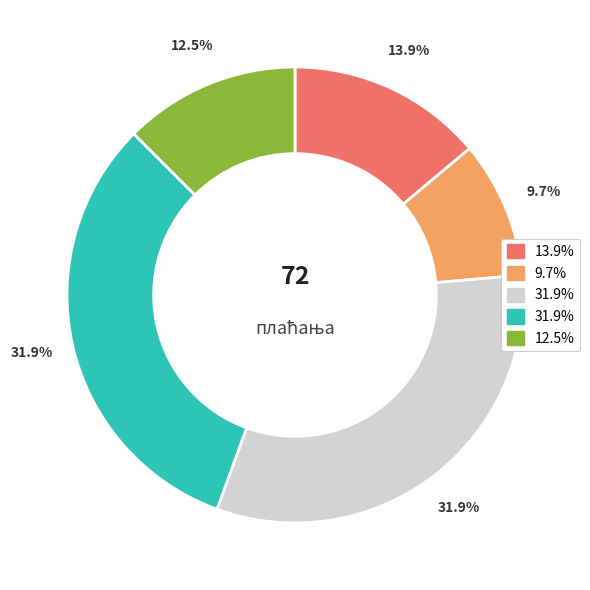

To the nearest percent, what is the average slice percentage?

20%